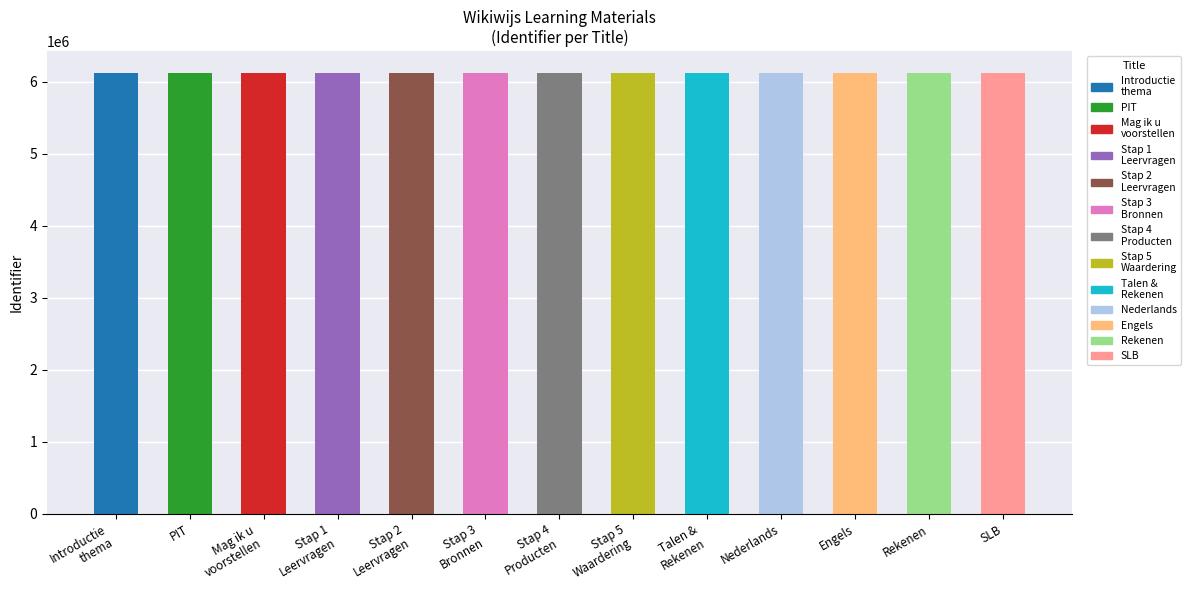

What is the greatest value displayed?

6121702